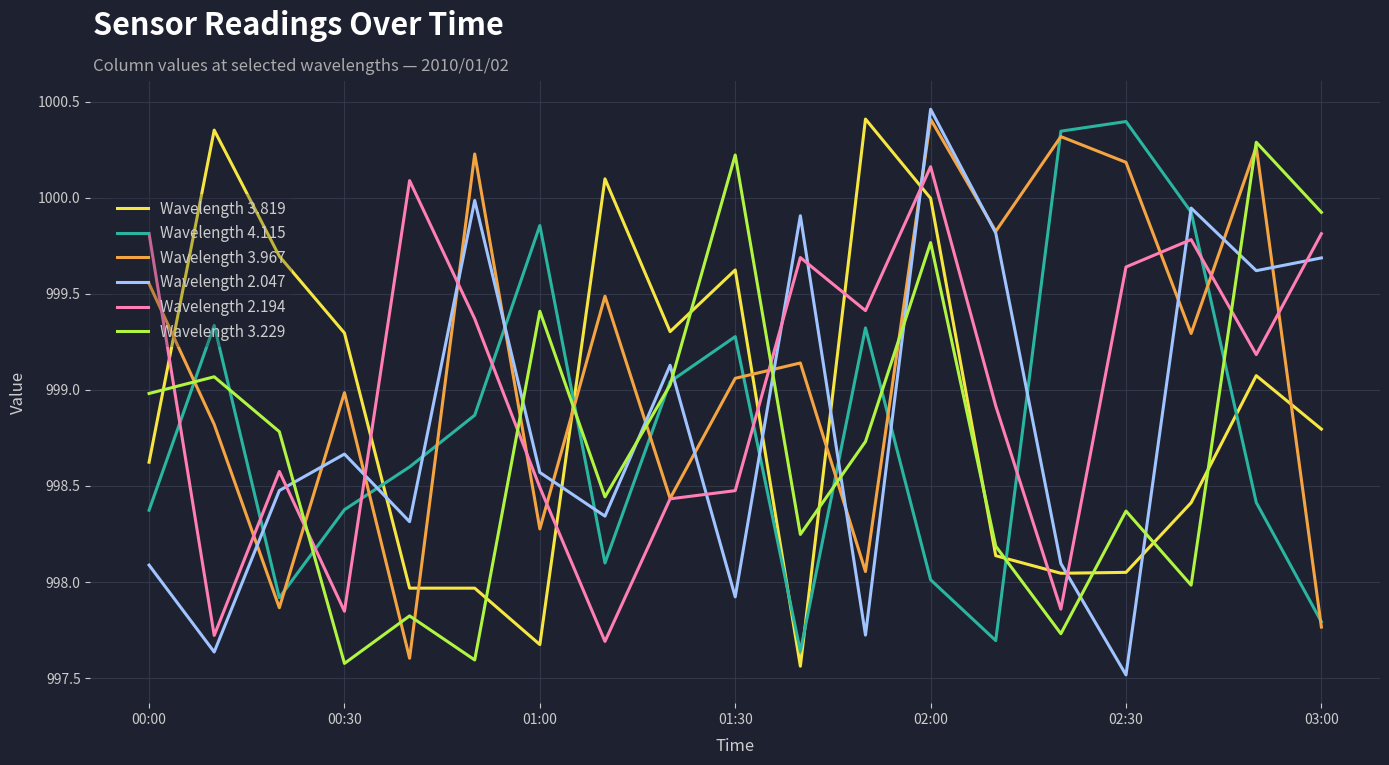

Which series has the largest total across all categories?

Wavelength 3.967